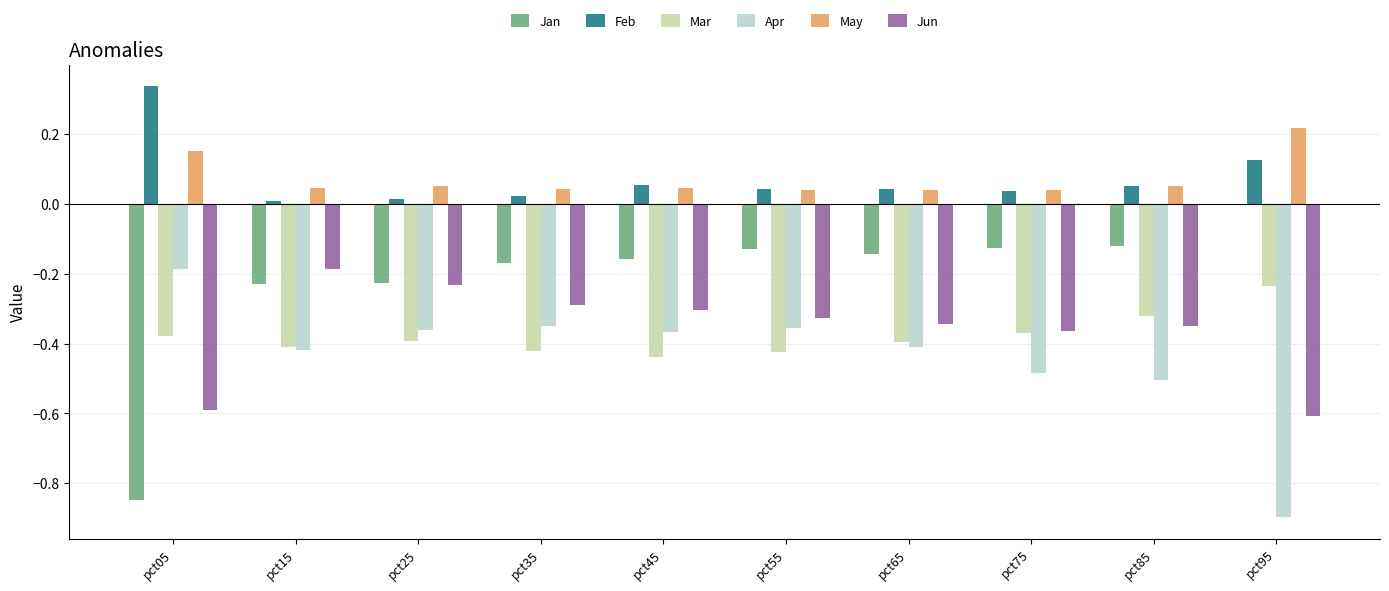

Is it true that Jun equals -0.3 at pct55?

True